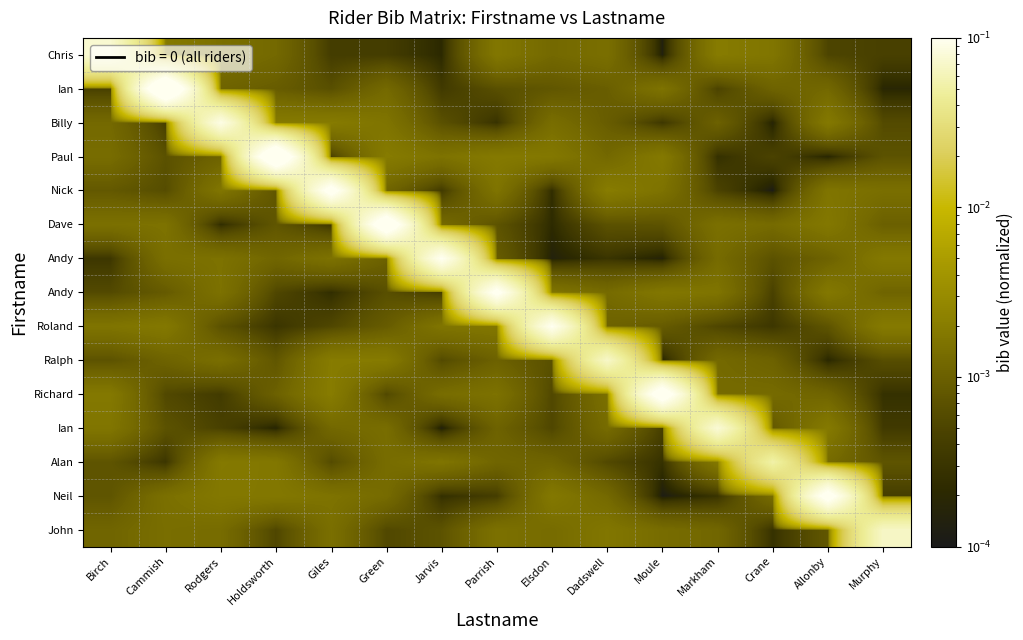

What is the difference between the highest and lowest values at Markham?

0.1